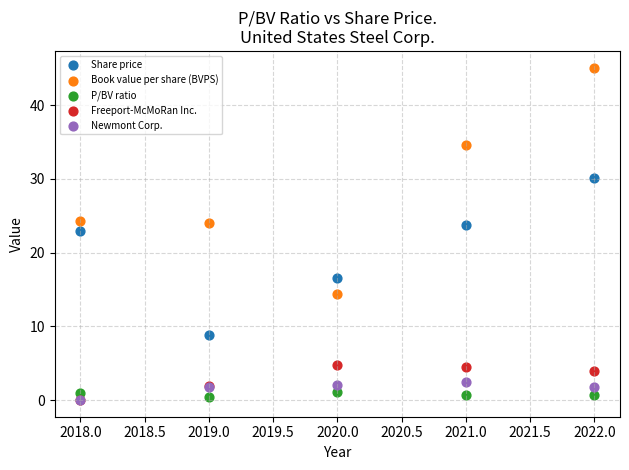

Across all series, what Y value is closest to 22?

22.9